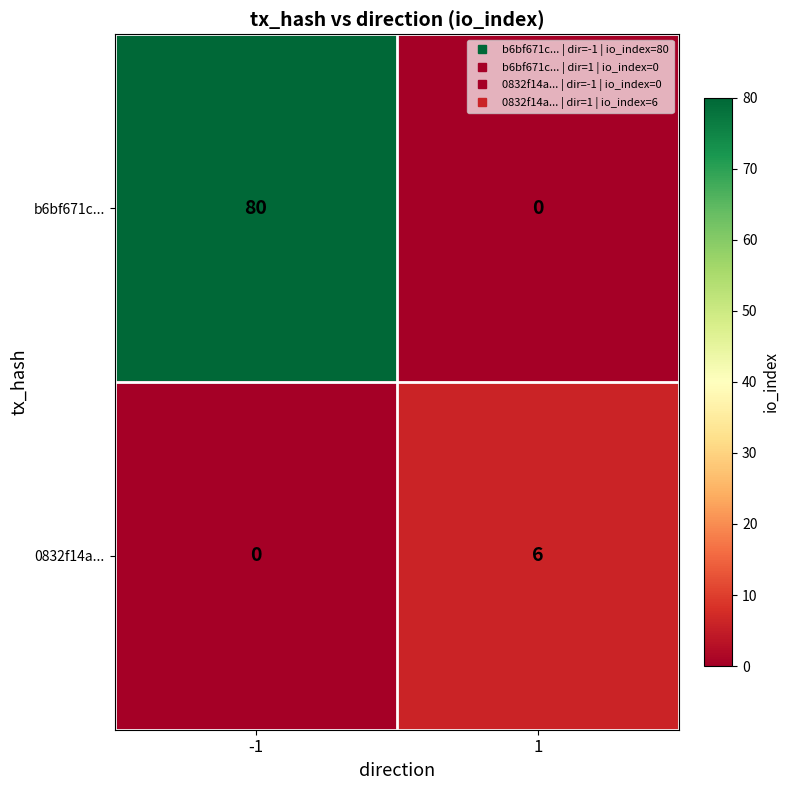

What is the spread (max minus min) of values at -1?

80